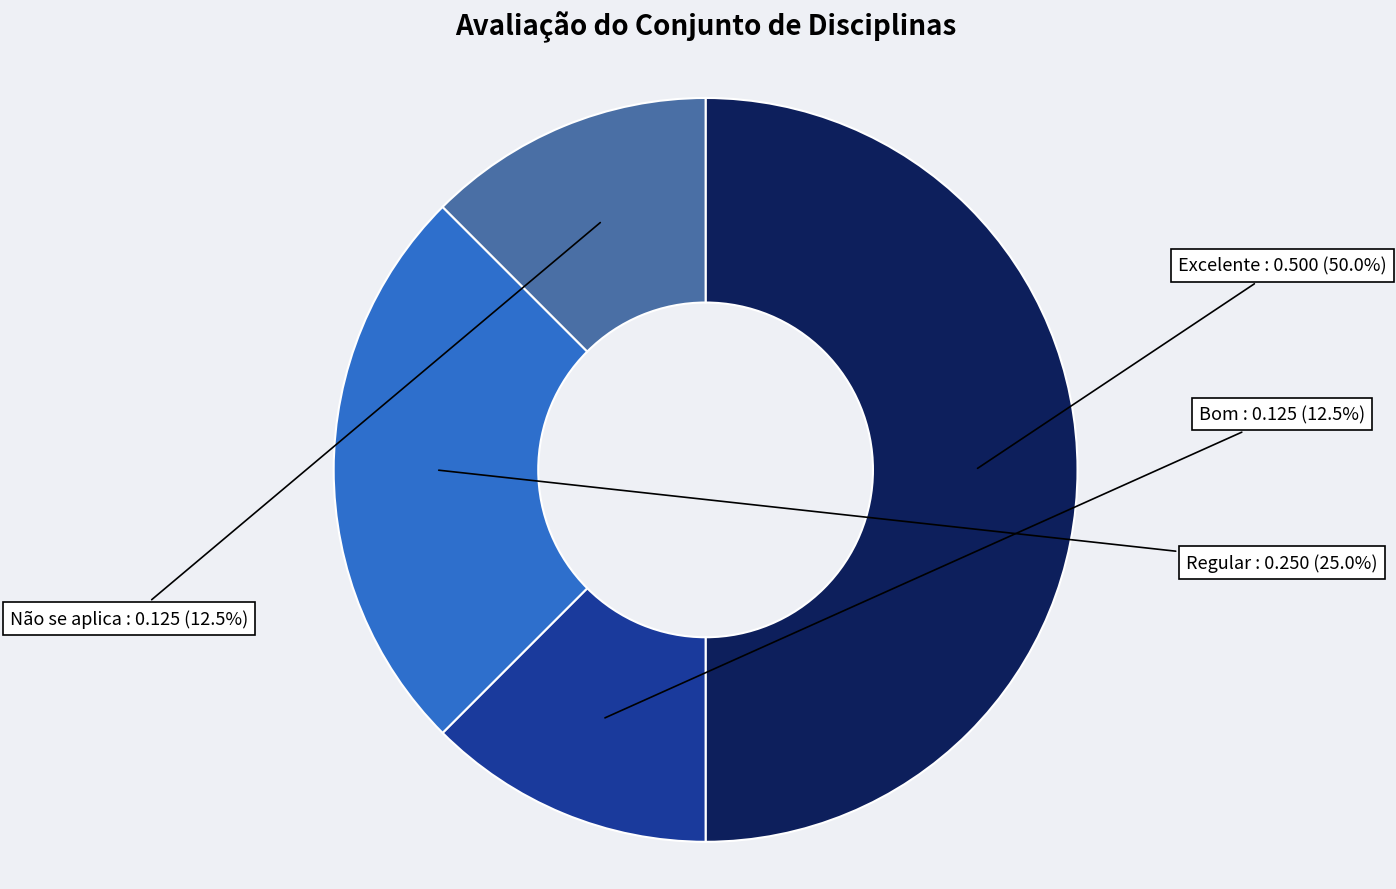

Count the number of slices in the pie.

4